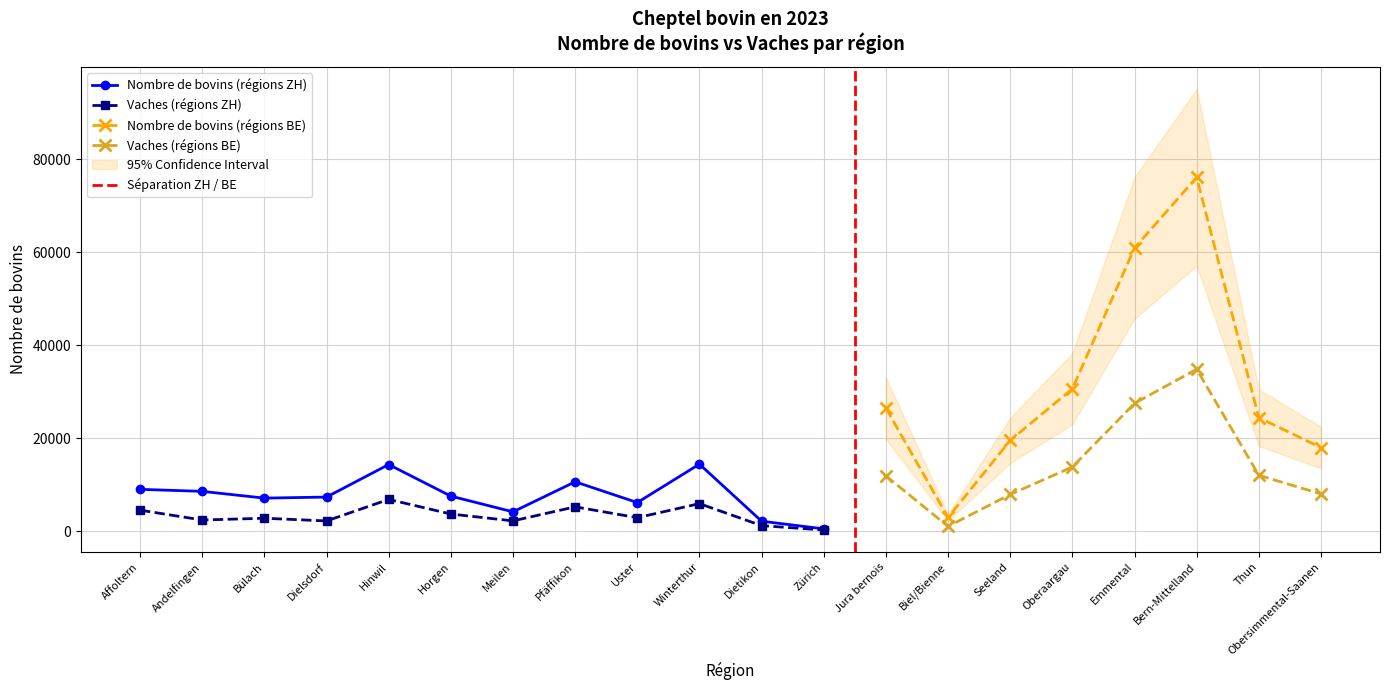

List the labels in order of Vaches value, largest first.

Bern-Mittelland, Emmental, Oberaargau, Thun, Jura bernois, Obersimmental-Saanen, Seeland, Hinwil, Winterthur, Pfäffikon, Affoltern, Horgen, Uster, Bülach, Andelfingen, Meilen, Dielsdorf, Dietikon, Biel/Bienne, Zürich